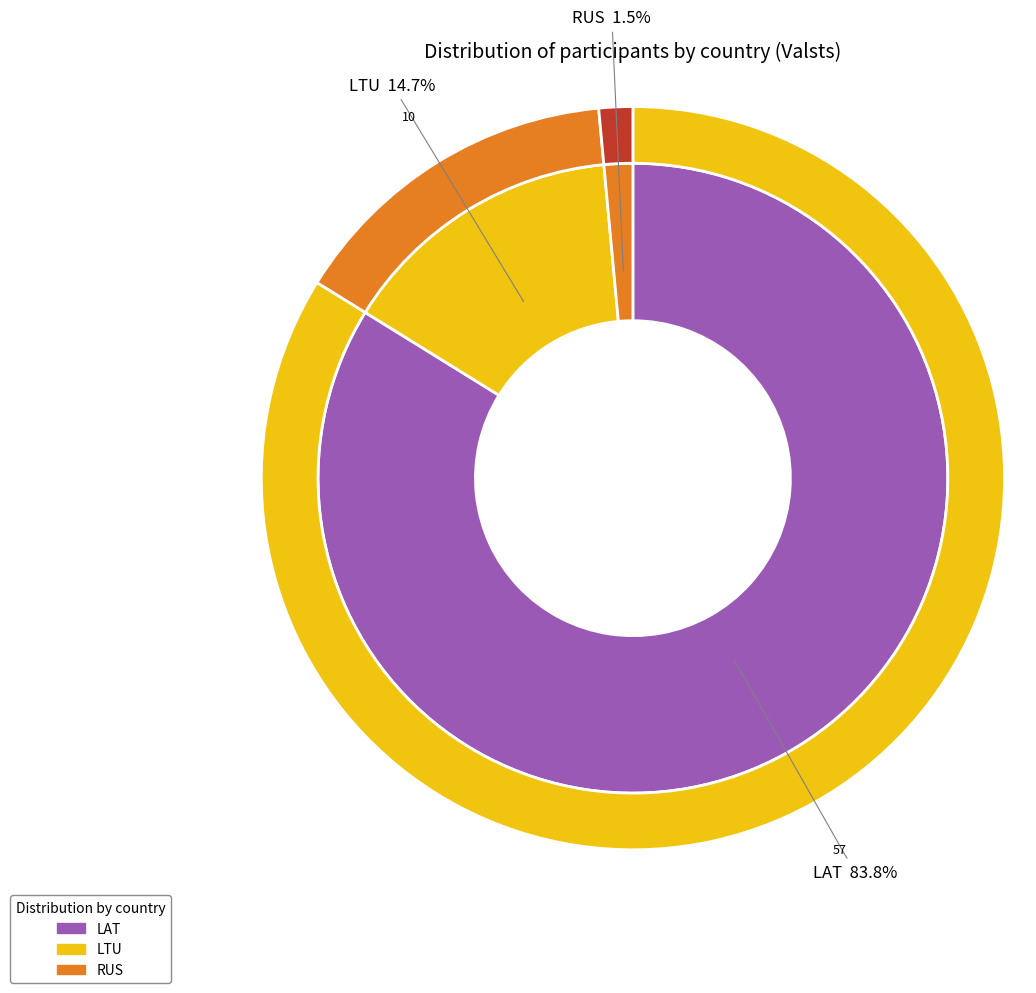

True or false: RUS accounts for 1% of the total.

True